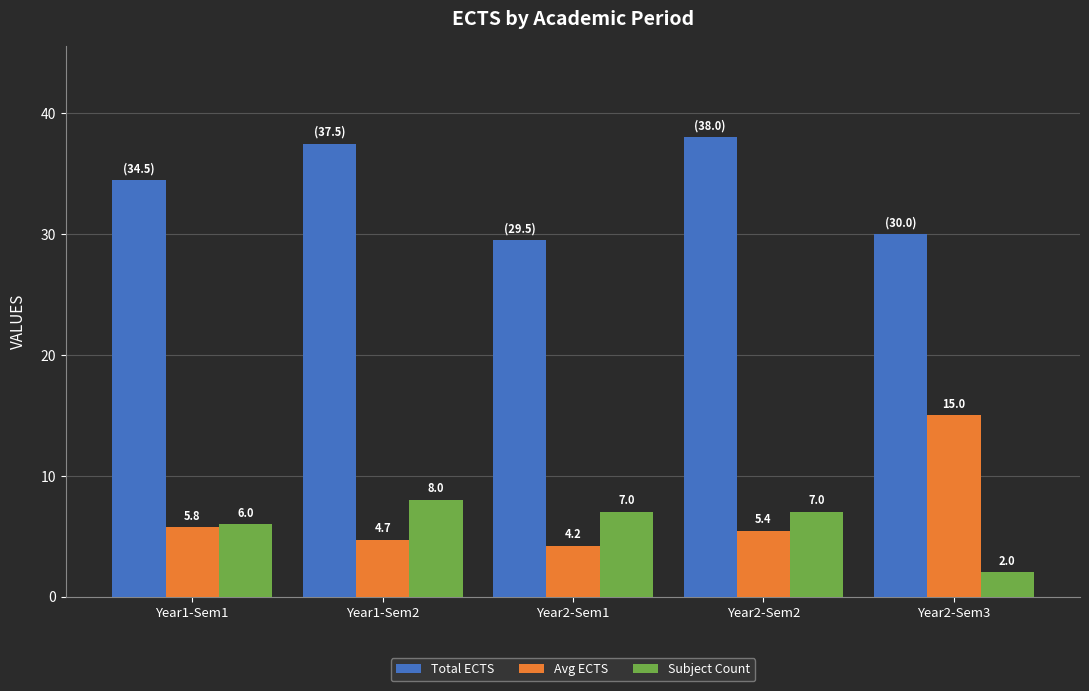

What is the difference between the maximum and second lowest values in the Subject Count series?

2.0